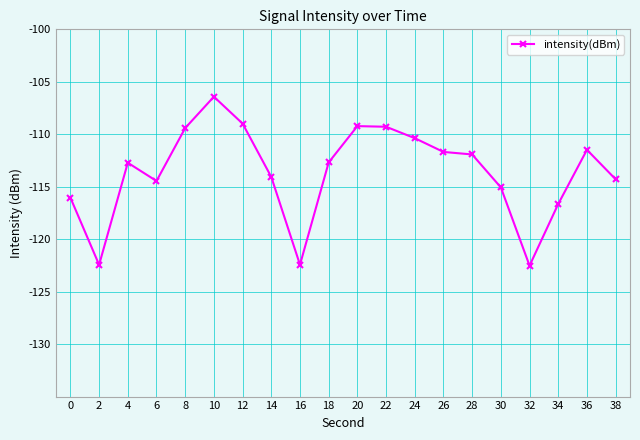

How many lines are shown in the chart?

1